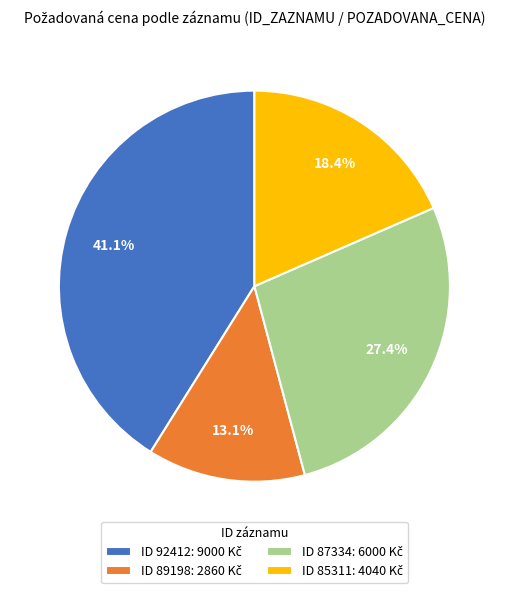

Is there a majority slice in this chart?

No